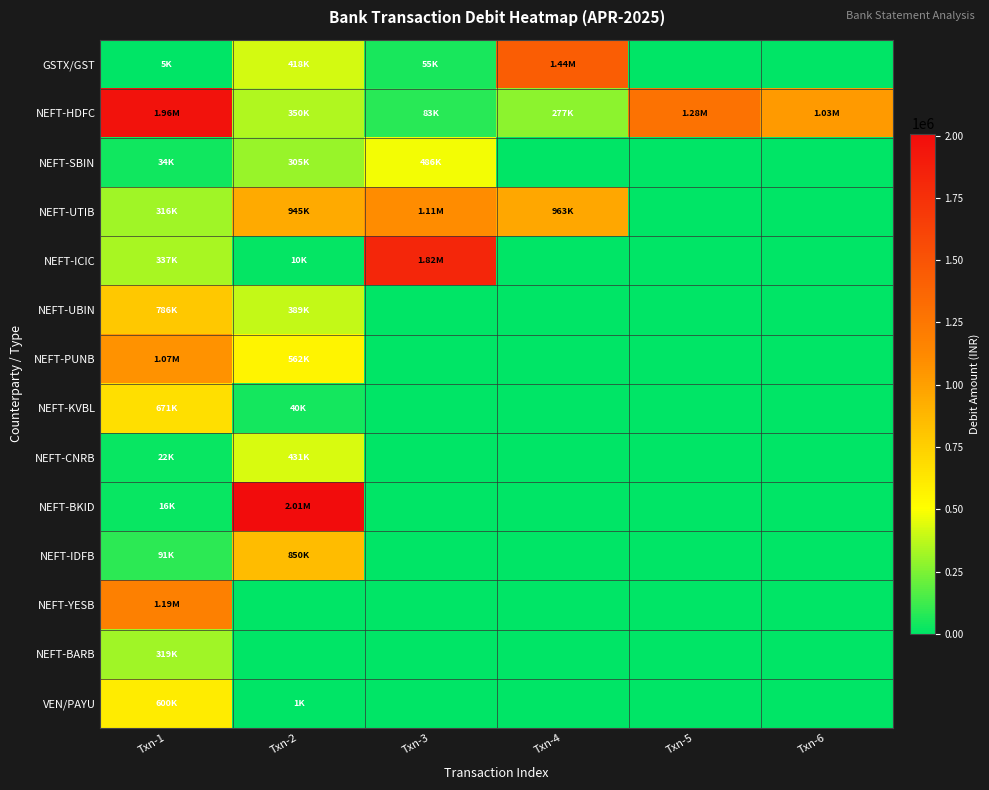

Rank the series at Txn-1 from highest to lowest value.

NEFT-HDFC, NEFT-YESB, NEFT-PUNB, NEFT-UBIN, NEFT-KVBL, VEN/PAYU, NEFT-ICIC, NEFT-BARB, NEFT-UTIB, NEFT-IDFB, NEFT-SBIN, NEFT-CNRB, NEFT-BKID, GSTX/GST